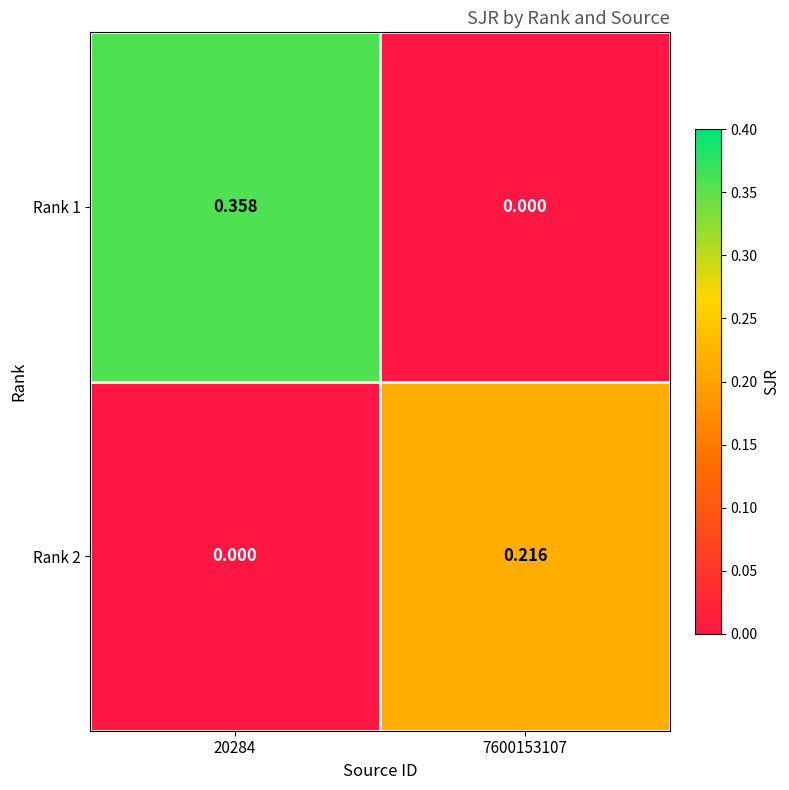

Is the value of Rank 1 at 7600153107 greater than the value of Rank 2 at 7600153107?

No